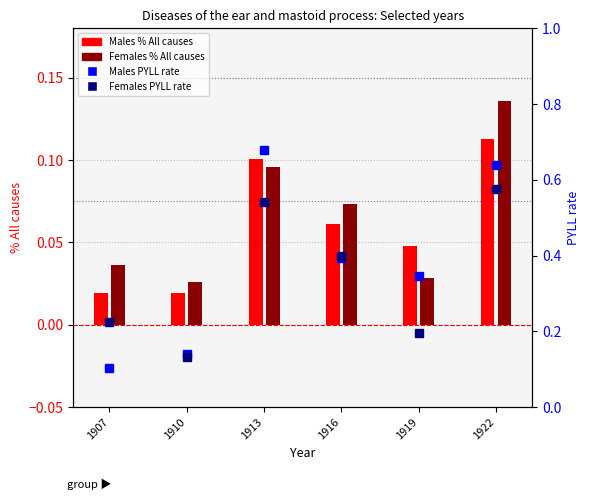

List the series in order of their peak value, highest first.

Males PYLL rate, Females PYLL rate, Females % All causes, Males % All causes